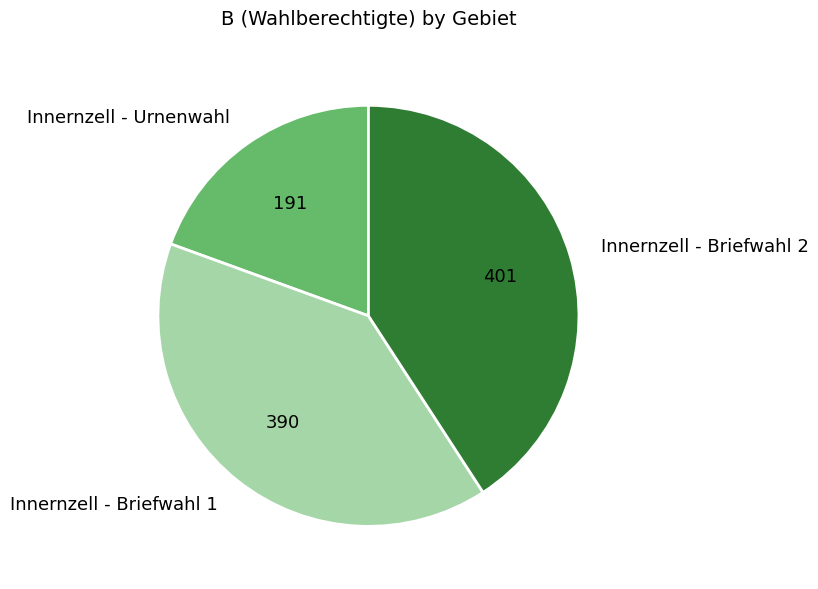

Does any single category account for the majority?

No